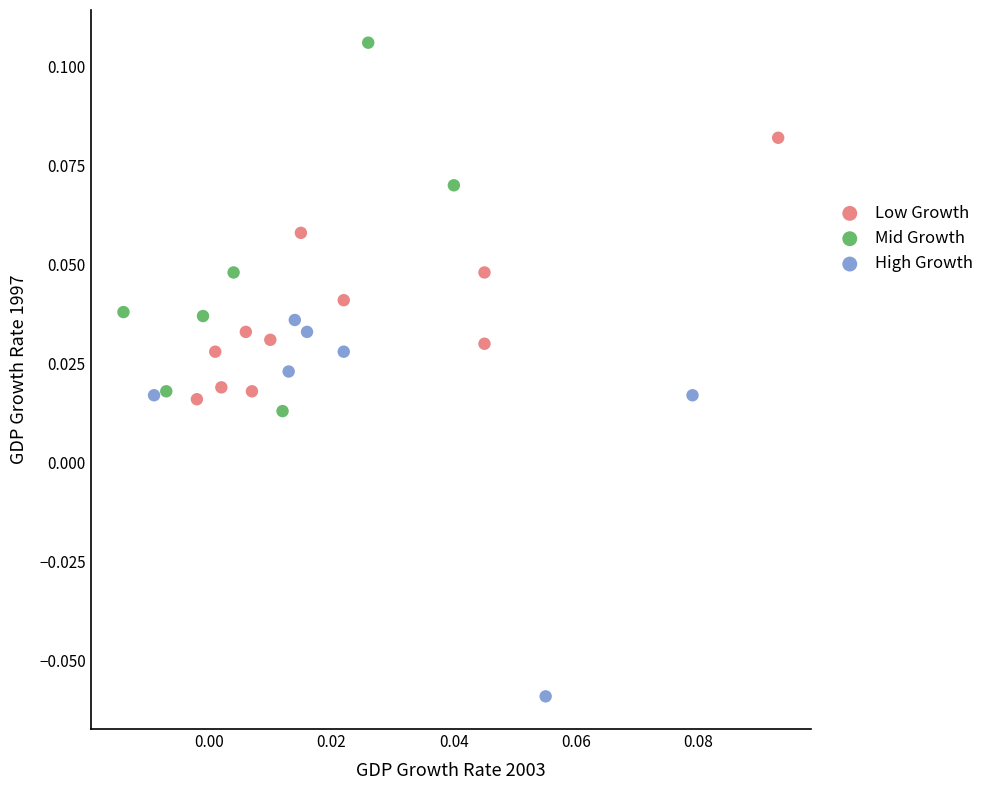

Which series reaches the minimum Y coordinate?

High Growth